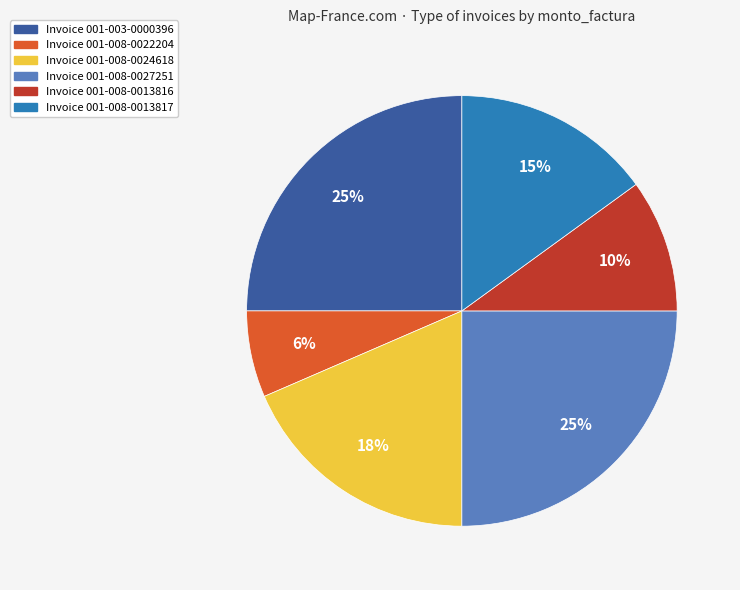

Is there any slice that represents more than half of the pie?

No